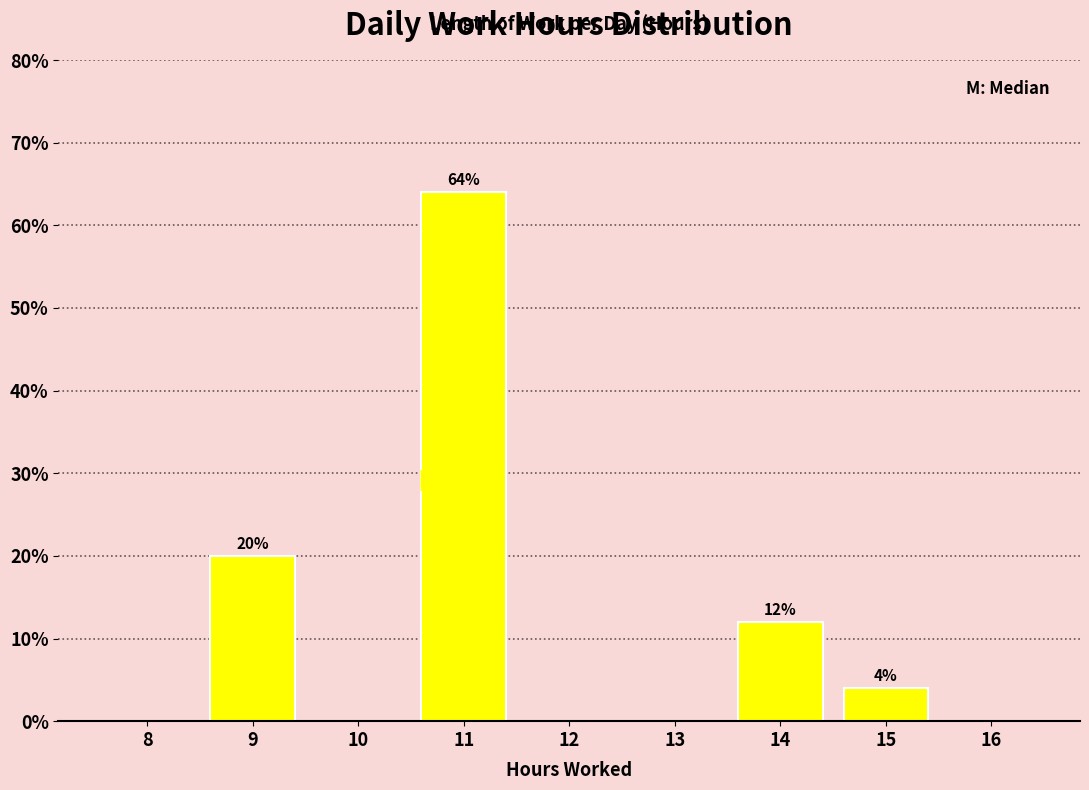

Reading right to left, transcribe all the data shown in this chart.

16=0	15=4	14=12	13=0	12=0	11=64	10=0	9=20	8=0